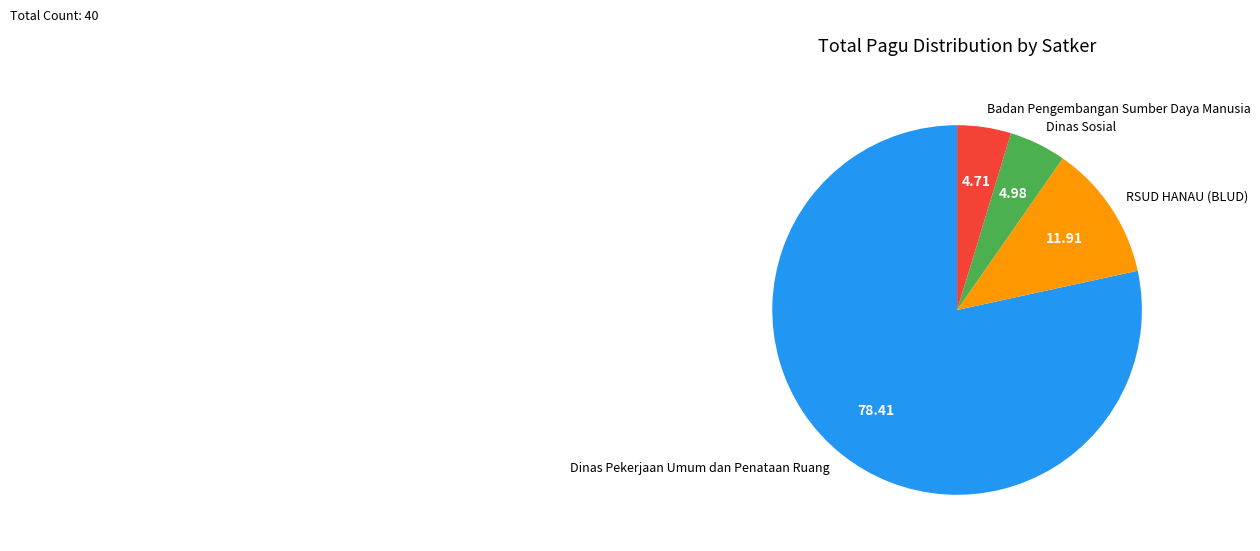

Which category has the biggest portion of the pie?

Dinas Pekerjaan Umum dan Penataan Ruang